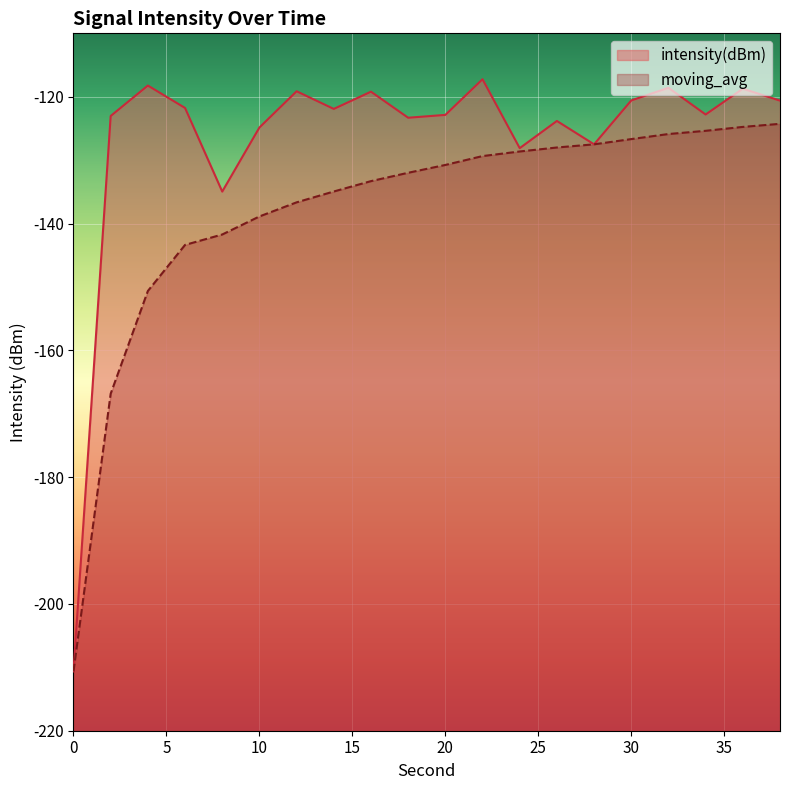

Which has a higher value, 0 or 16?

16